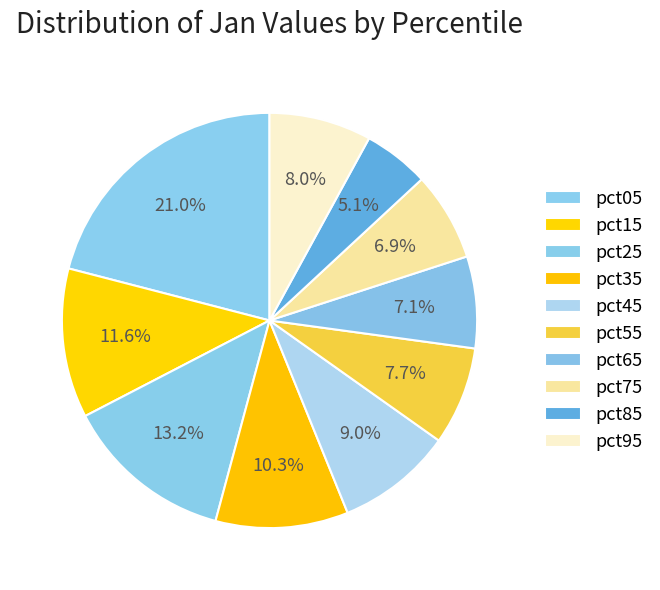

How many slices are in this pie chart?

10